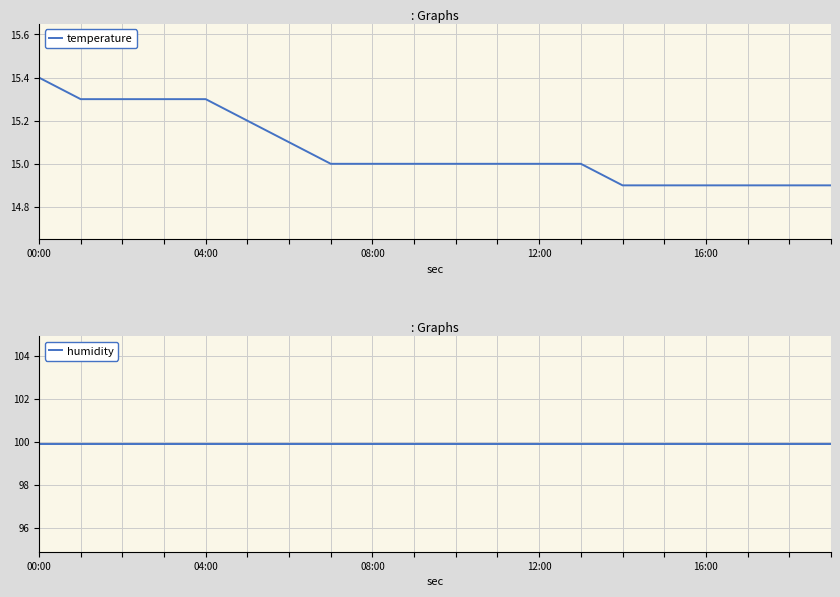

What is the difference between the highest and lowest values at 10?

84.9